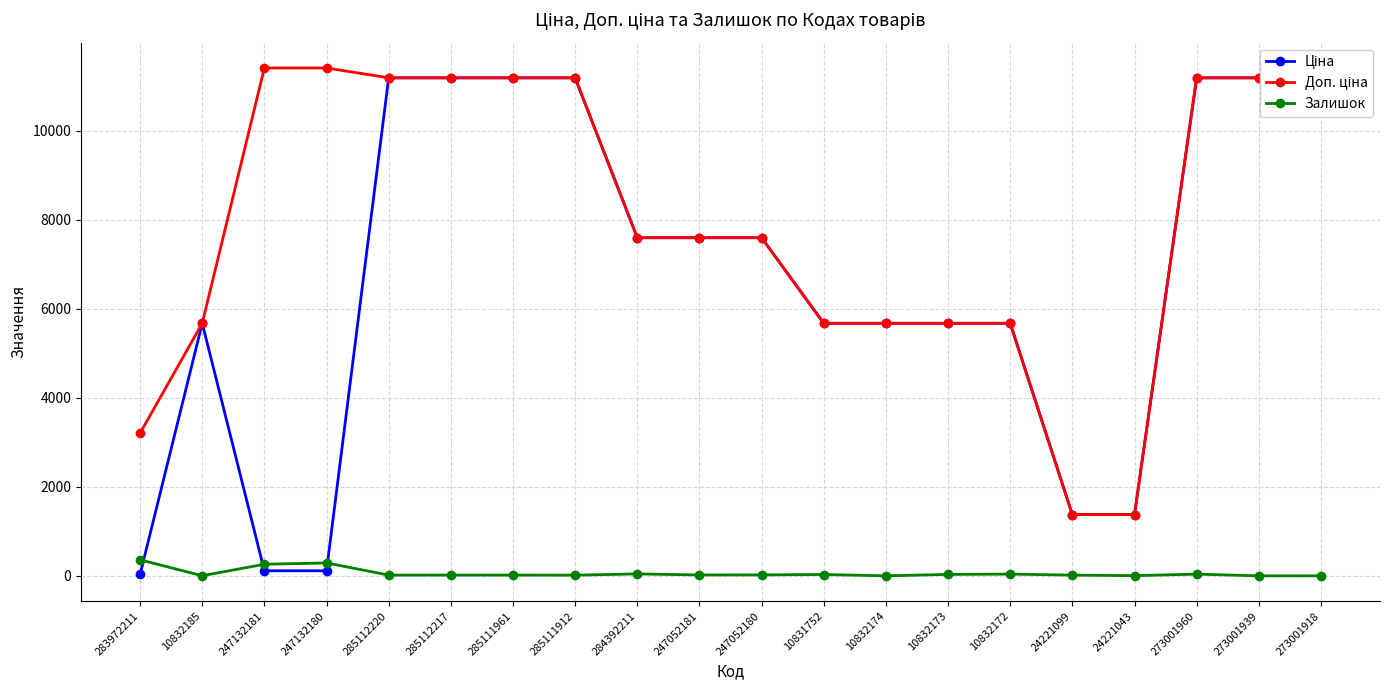

True or false: Ціна has a value of 5673.8 at 10831752.

True